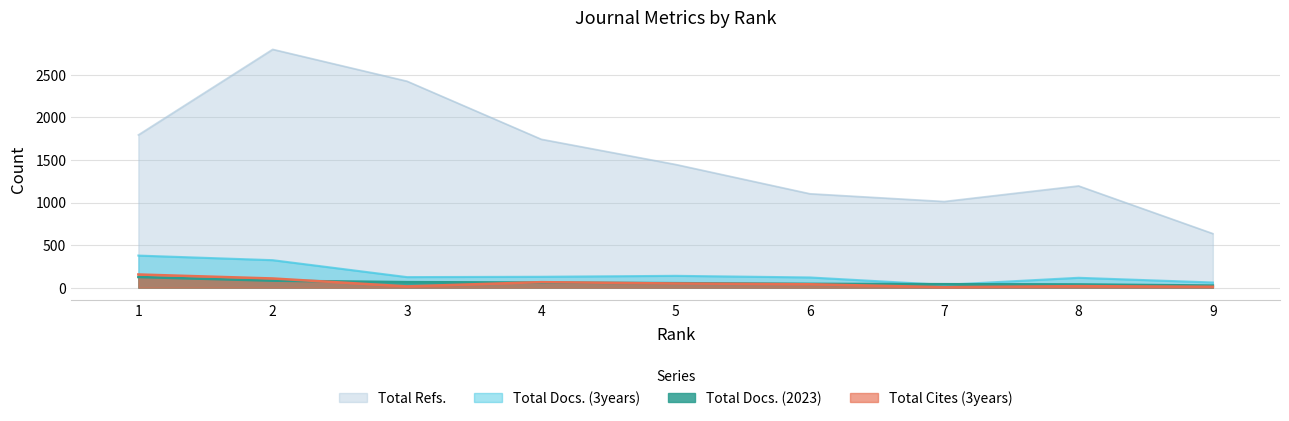

At 1, list the series in order from largest to smallest.

Total Refs., Total Docs. (3years), Total Cites (3years), Total Docs. (2023)